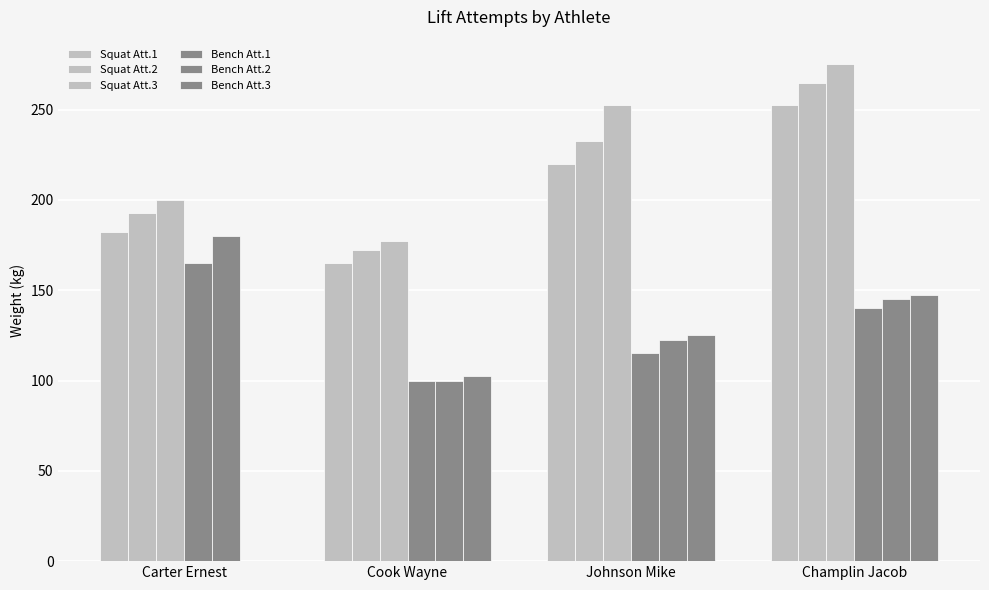

How many data points does each series have?

4